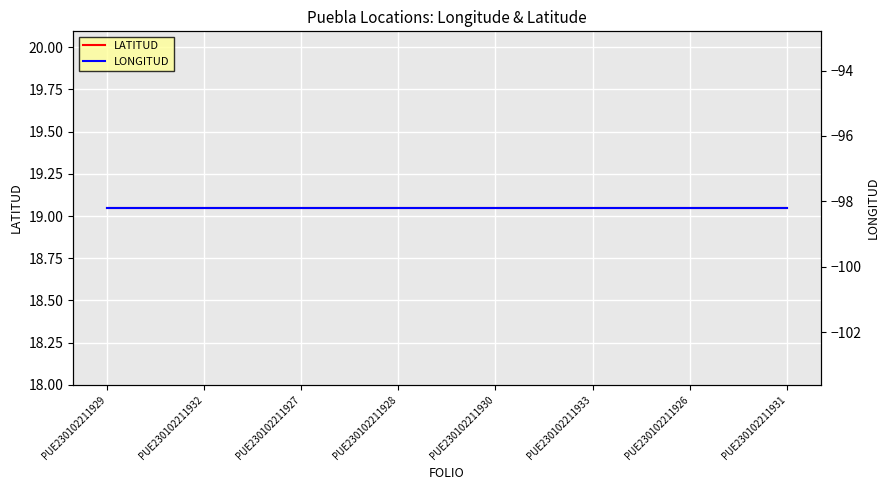

At which category is the sum across all series the highest?

PUE230102211929